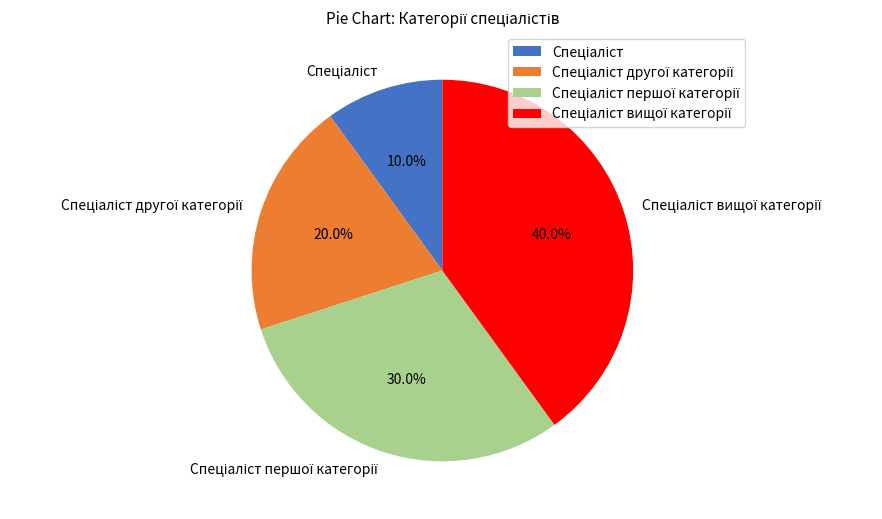

Is there a majority slice in this chart?

No